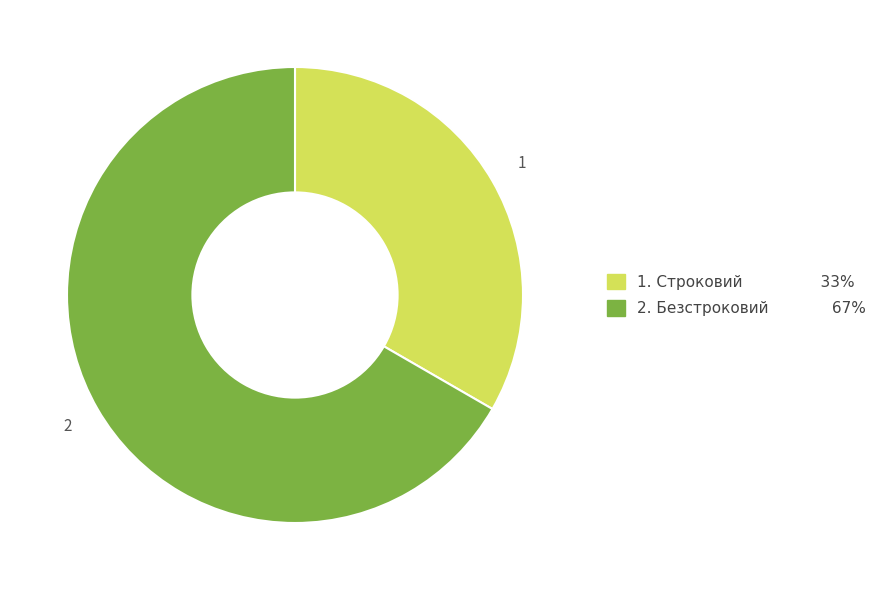

Is there a majority slice in this chart?

Yes